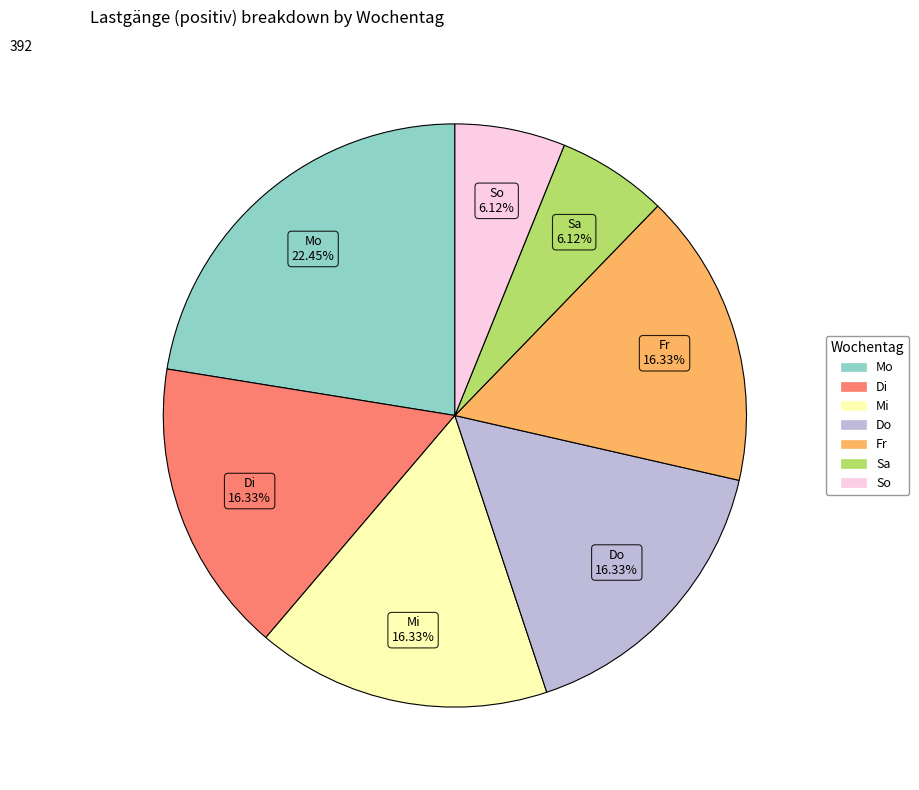

Approximately how many times larger is the value at Di compared to Mi?

1.0